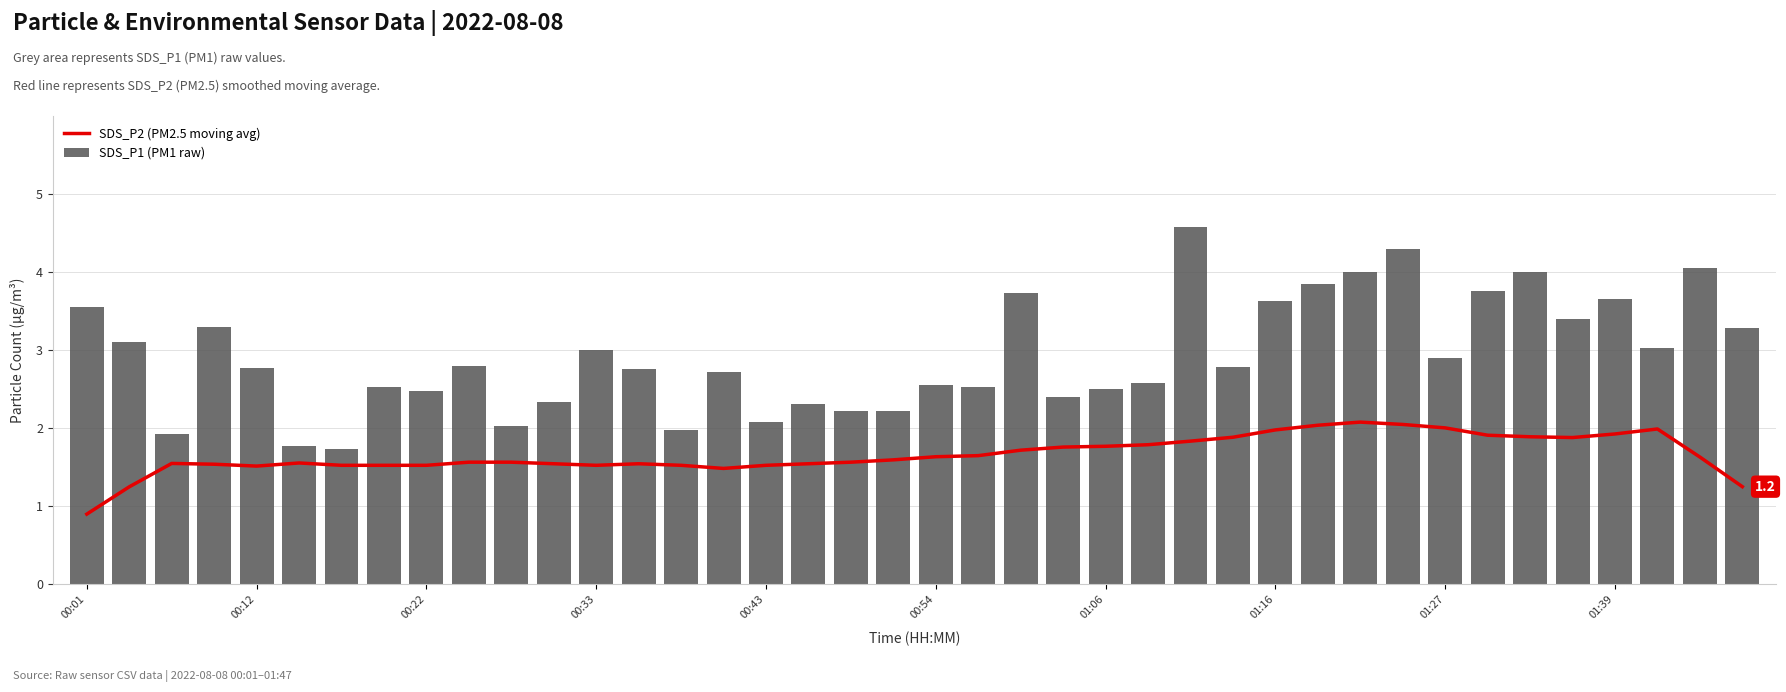

At which label is SDS_P2 (PM2.5 moving avg) closest to 1?

00:01